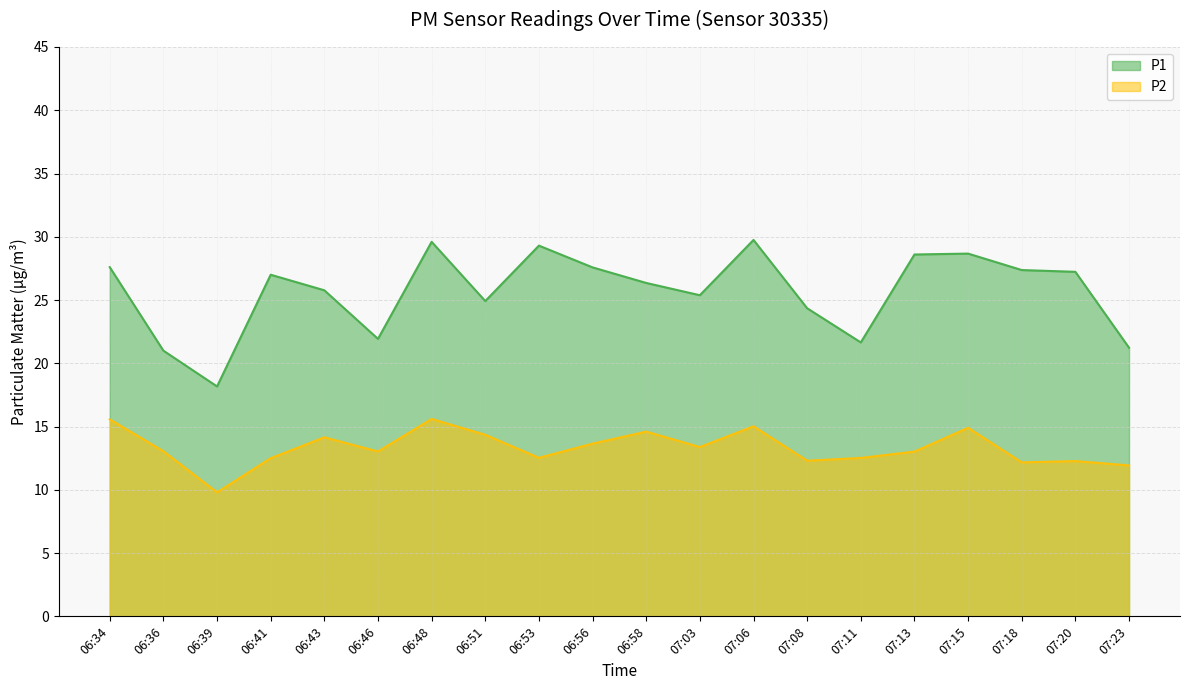

Rank the series by their average value, from highest to lowest.

P1, P2